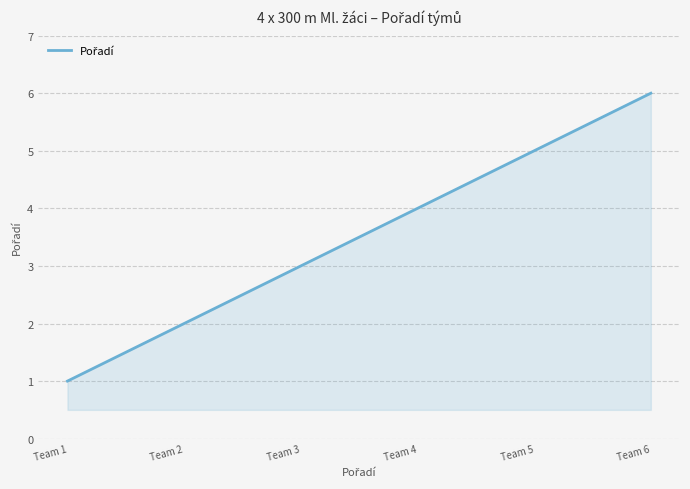

What is the difference between the second highest and minimum values?

4